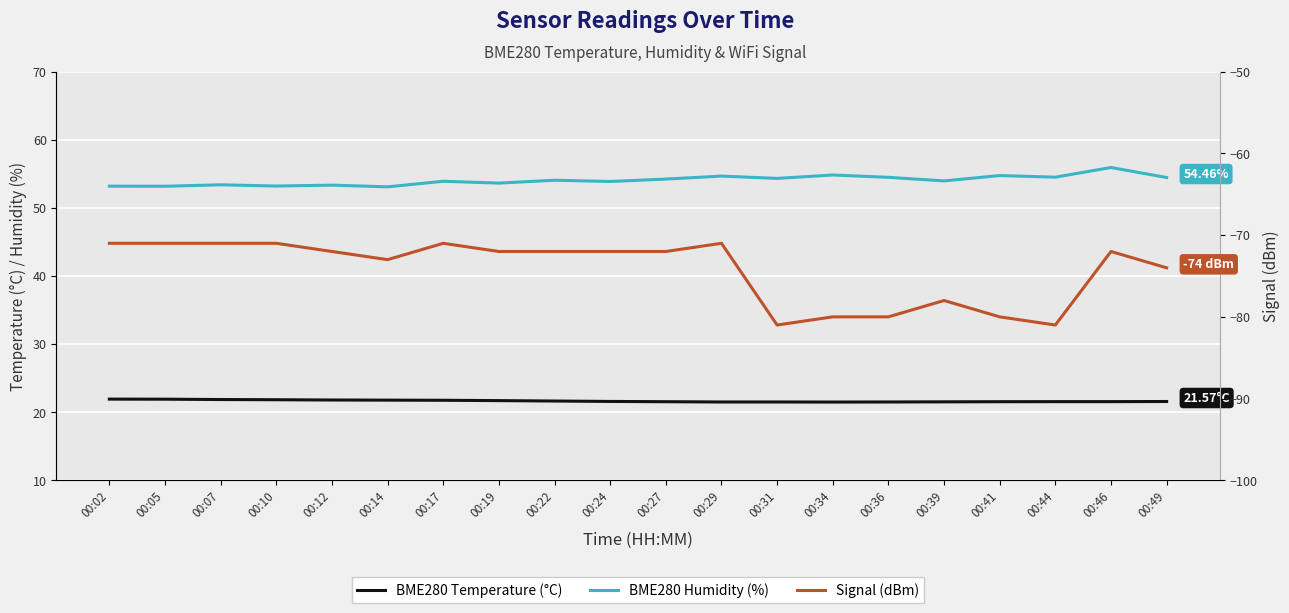

What are all the series names shown in the legend?

BME280 Temperature (°C), BME280 Humidity (%), Signal (dBm)